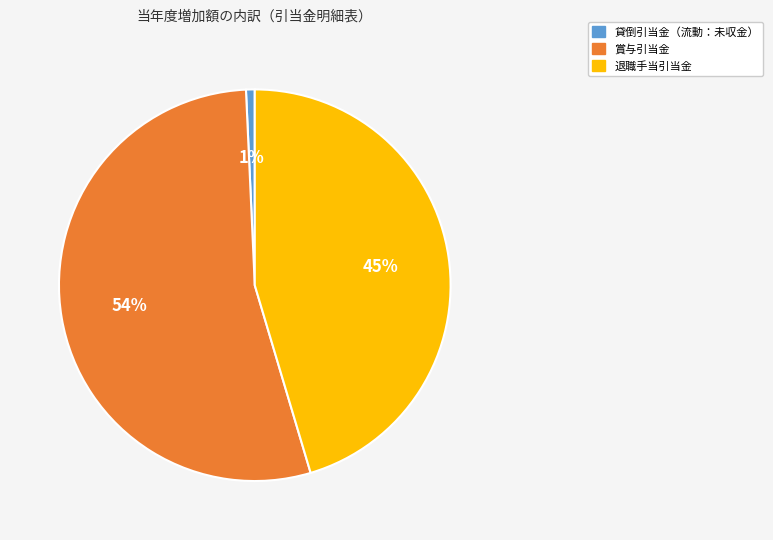

Does 賞与引当金 account for over 50% of the chart?

Yes